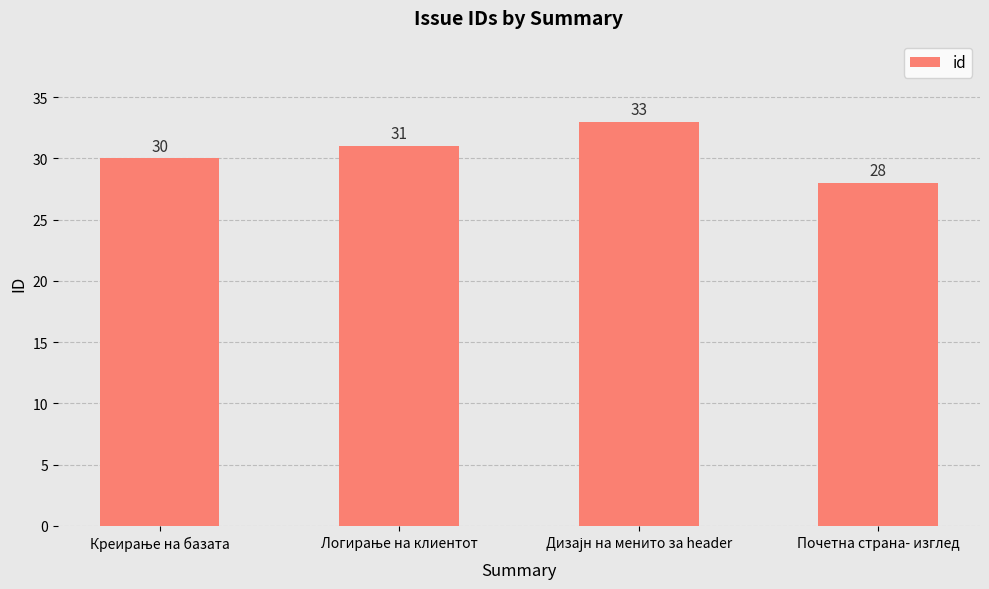

True or false: the data shows 49 at Почетна страна- изглед.

False